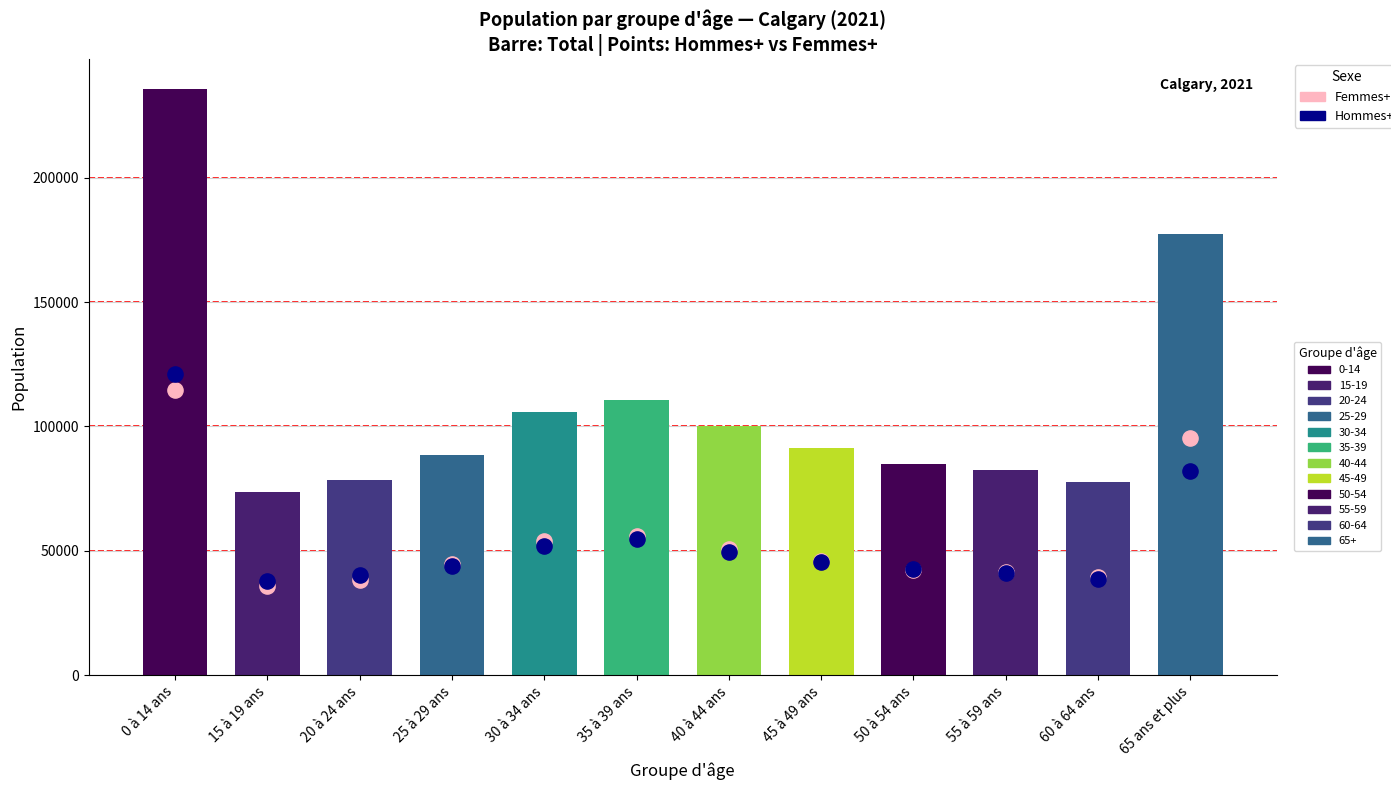

Which series reaches the maximum Y coordinate?

Hommes+